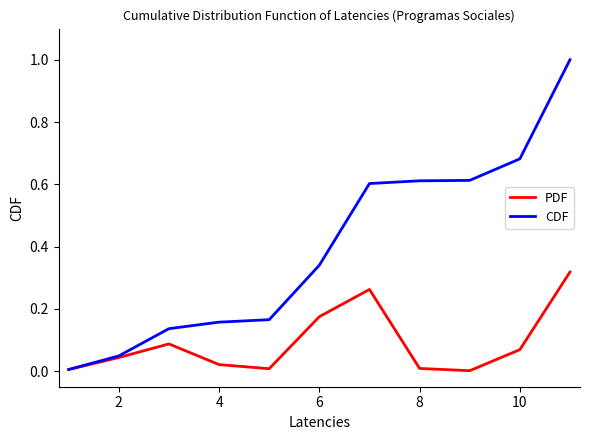

List the series in order of their peak value, highest first.

CDF, PDF